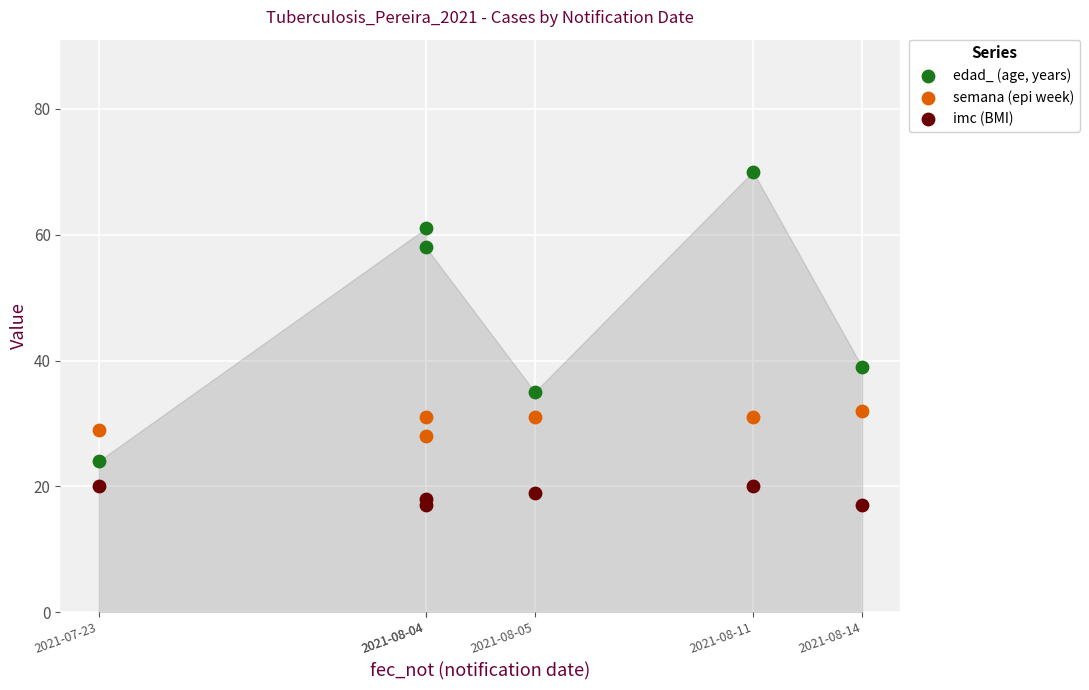

Across all data points, what is the range of Y values (max minus min)?

53